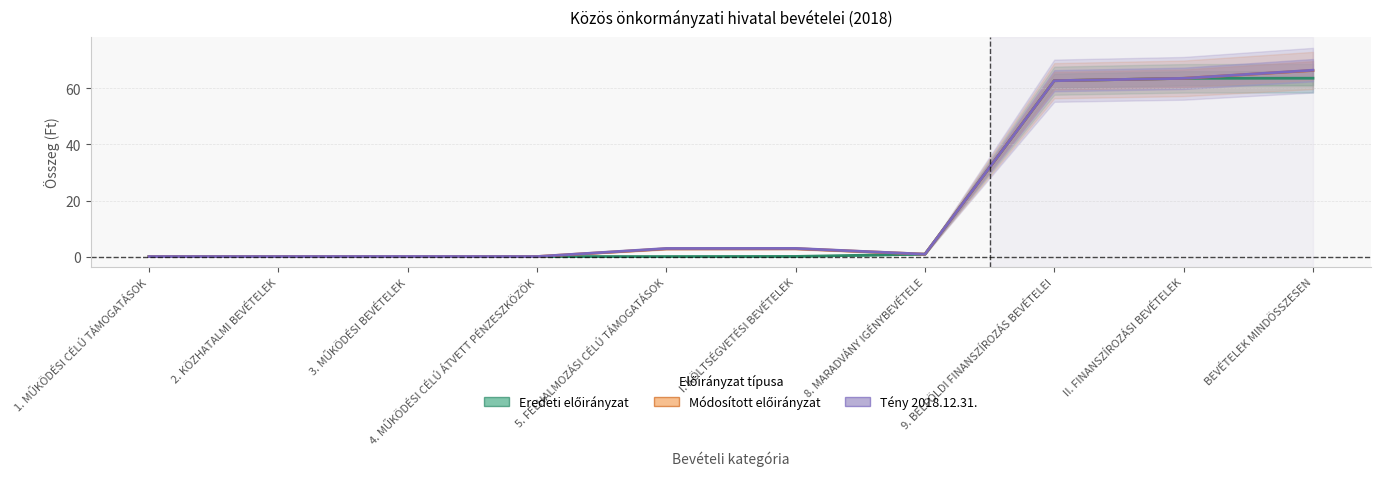

Does the chart have visible grid lines?

Yes